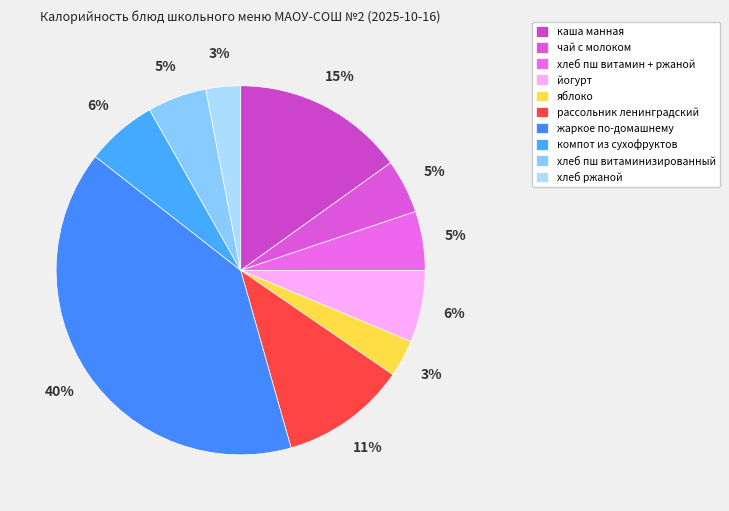

Combined, what portion of the pie is хлеб пш витамин + ржаной and чай с молоком?

9.9%